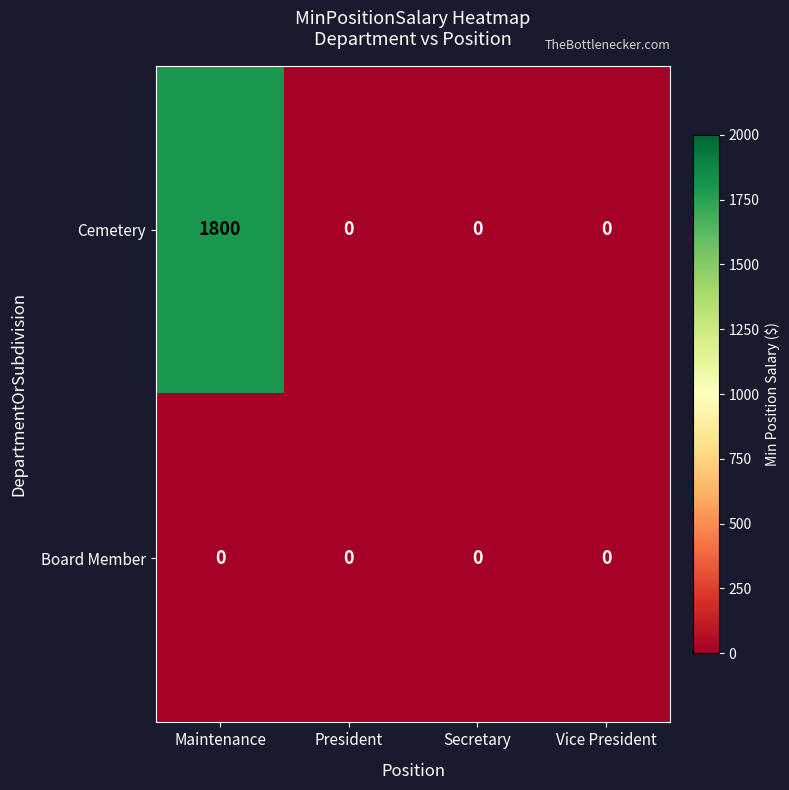

At which category does the chart reach its peak across all series?

Maintenance